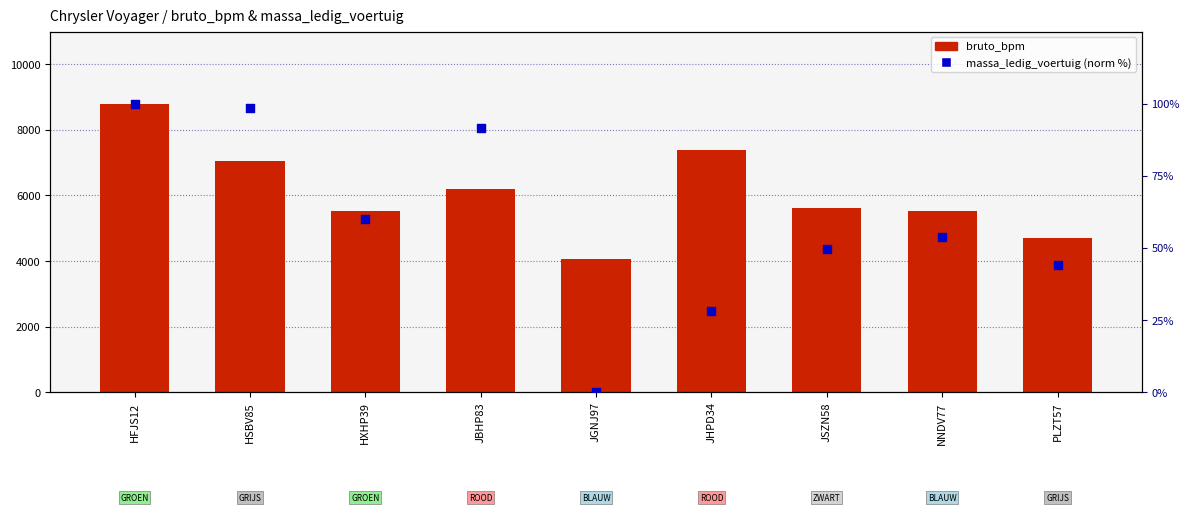

Which series has the widest spread of Y values?

bruto_bpm